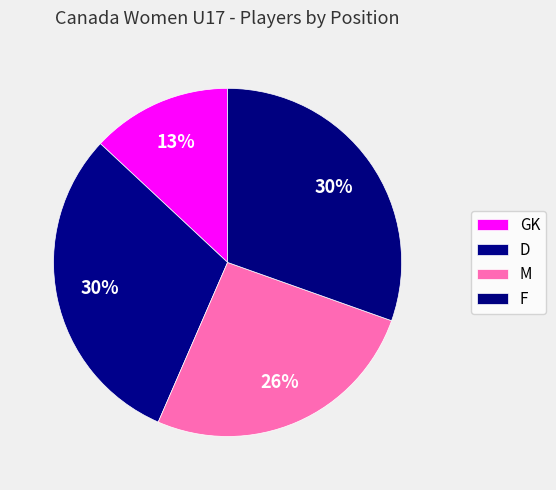

What is the smallest slice in the pie chart?

GK